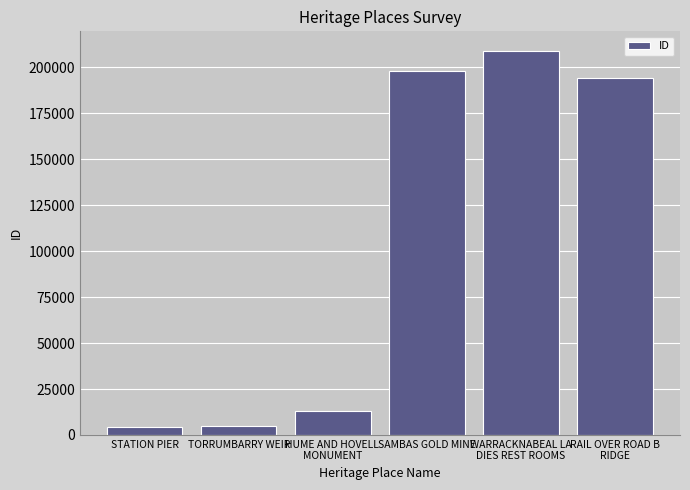

What is the change in value from TORRUMBARRY WEIR to SAMBAS GOLD MINE?

+193421